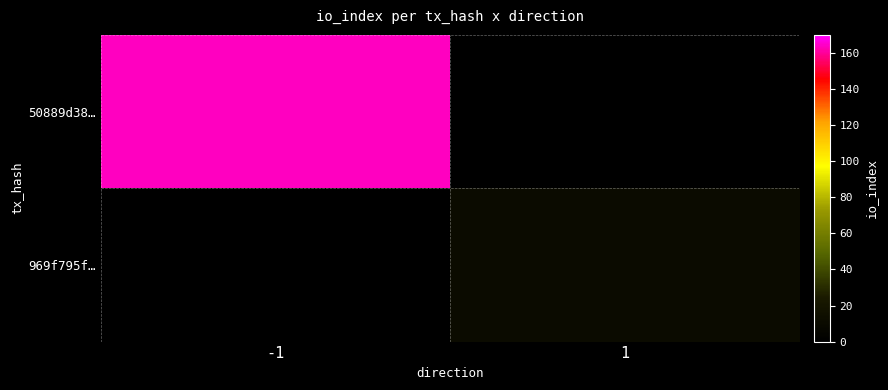

Which category has the lowest value across all series?

1